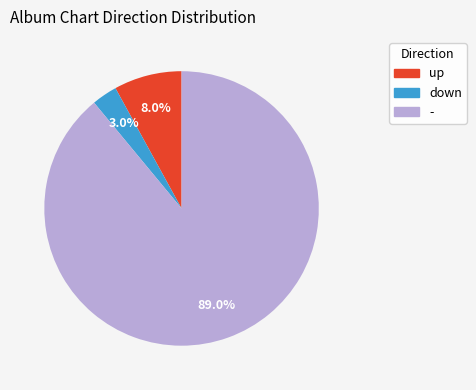

What is the ratio of the value at - to the value at up?

11.1